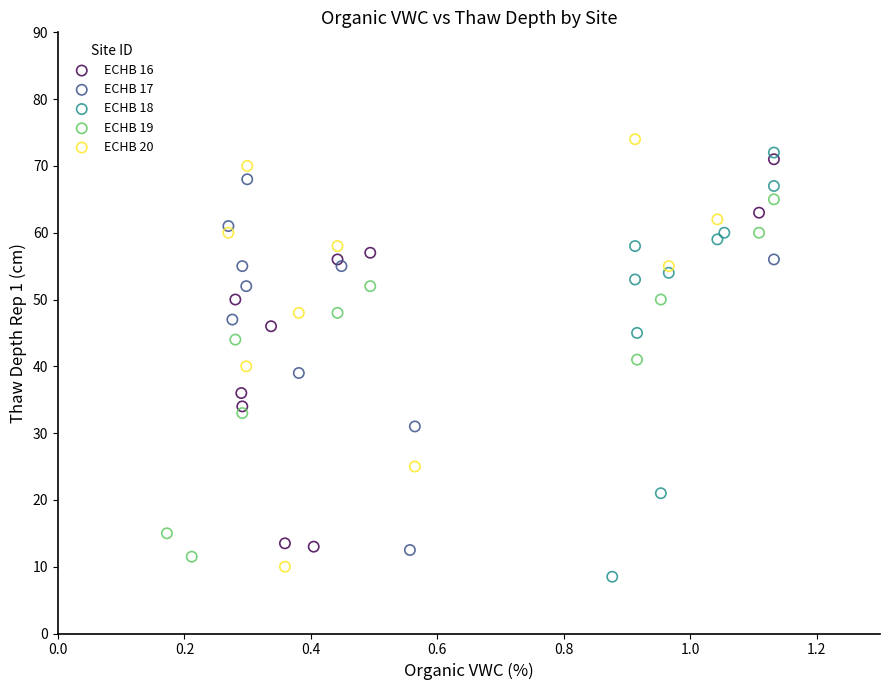

What are all the series names shown in the legend?

ECHB 16, ECHB 17, ECHB 18, ECHB 19, ECHB 20